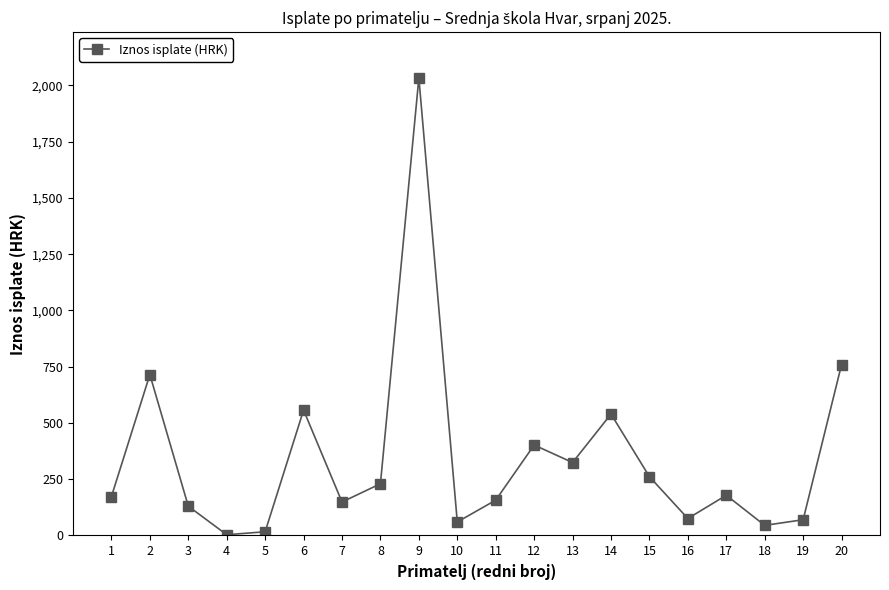

Which label corresponds to the largest value in the chart?

9